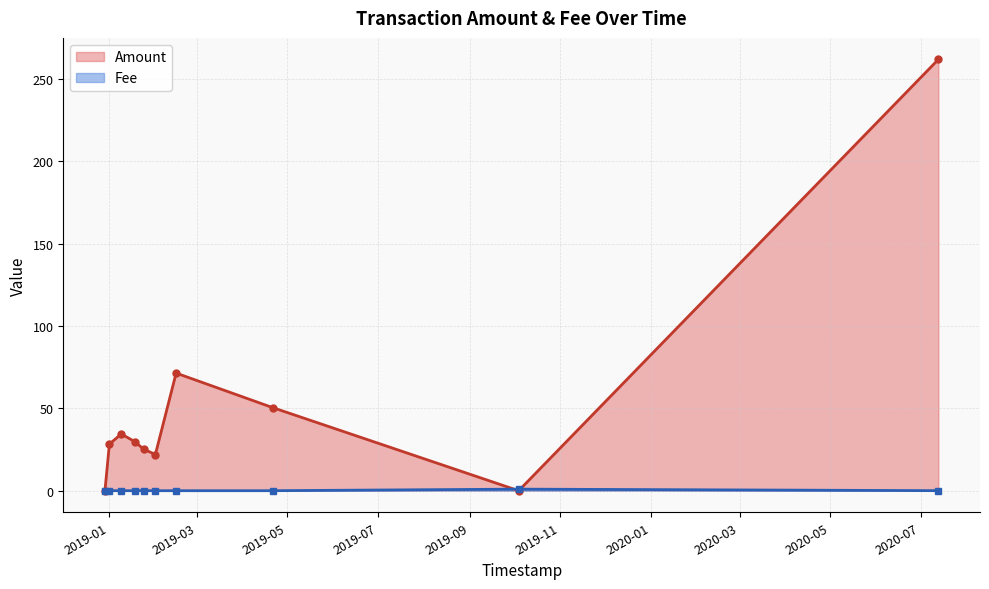

In Fee, how many points are higher than both neighbors (excluding endpoints)?

1